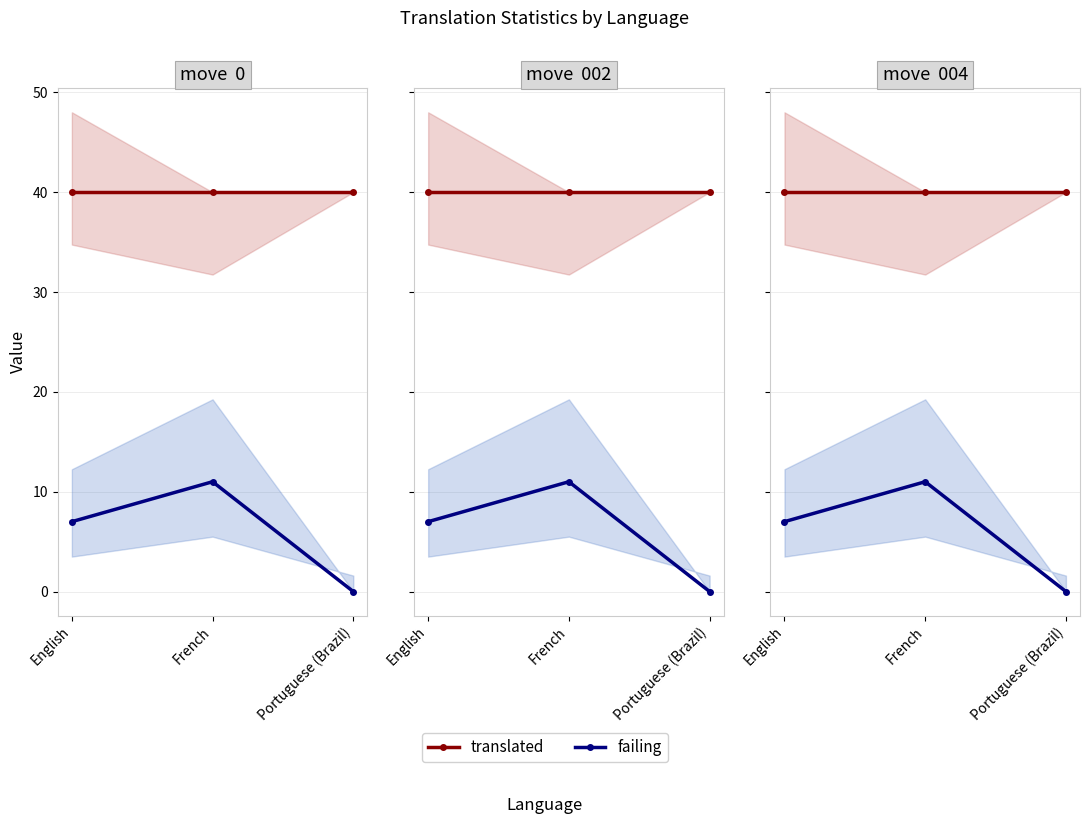

What is the label of the 1st point from the right?

Portuguese (Brazil)